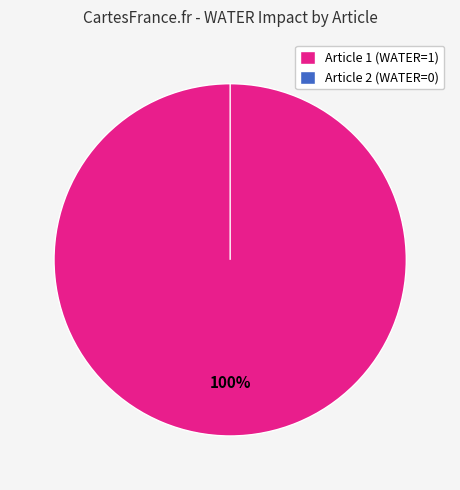

Count the number of slices in the pie.

2